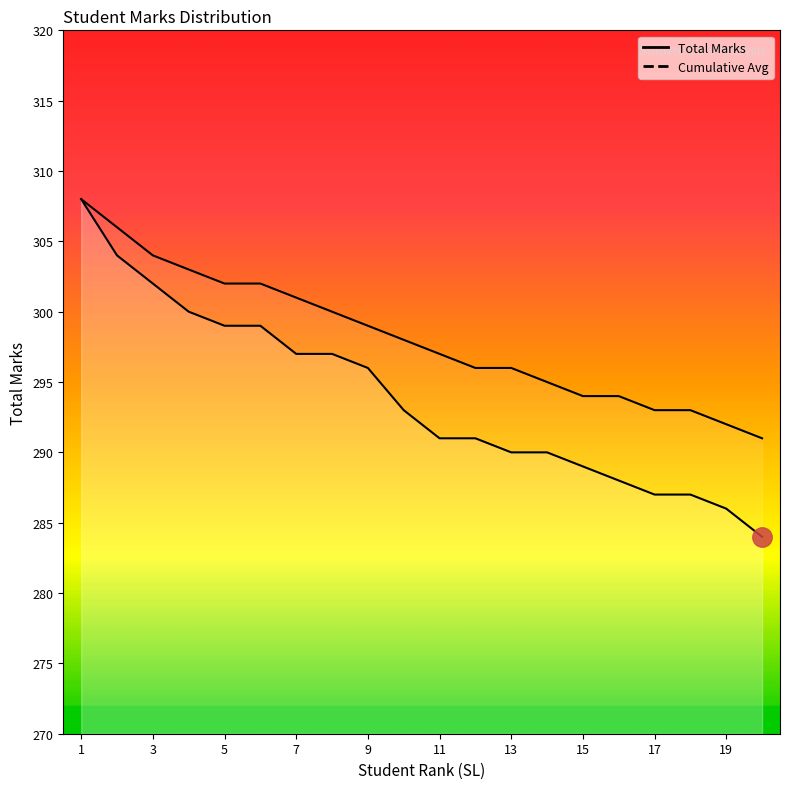

What is the maximum value shown in the chart?

308